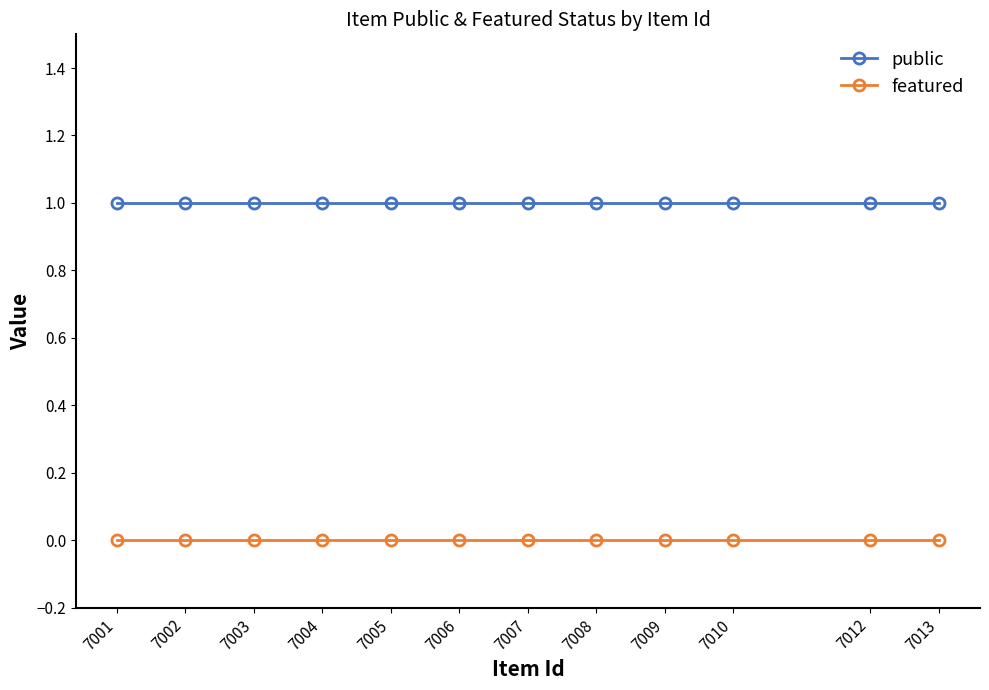

Reading left to right, extract all data points from this chart.

public: 7001=1	7002=1	7003=1	7004=1	7005=1	7006=1	7007=1	7008=1	7009=1	7010=1	7012=1	7013=1
featured: 7001=0	7002=0	7003=0	7004=0	7005=0	7006=0	7007=0	7008=0	7009=0	7010=0	7012=0	7013=0